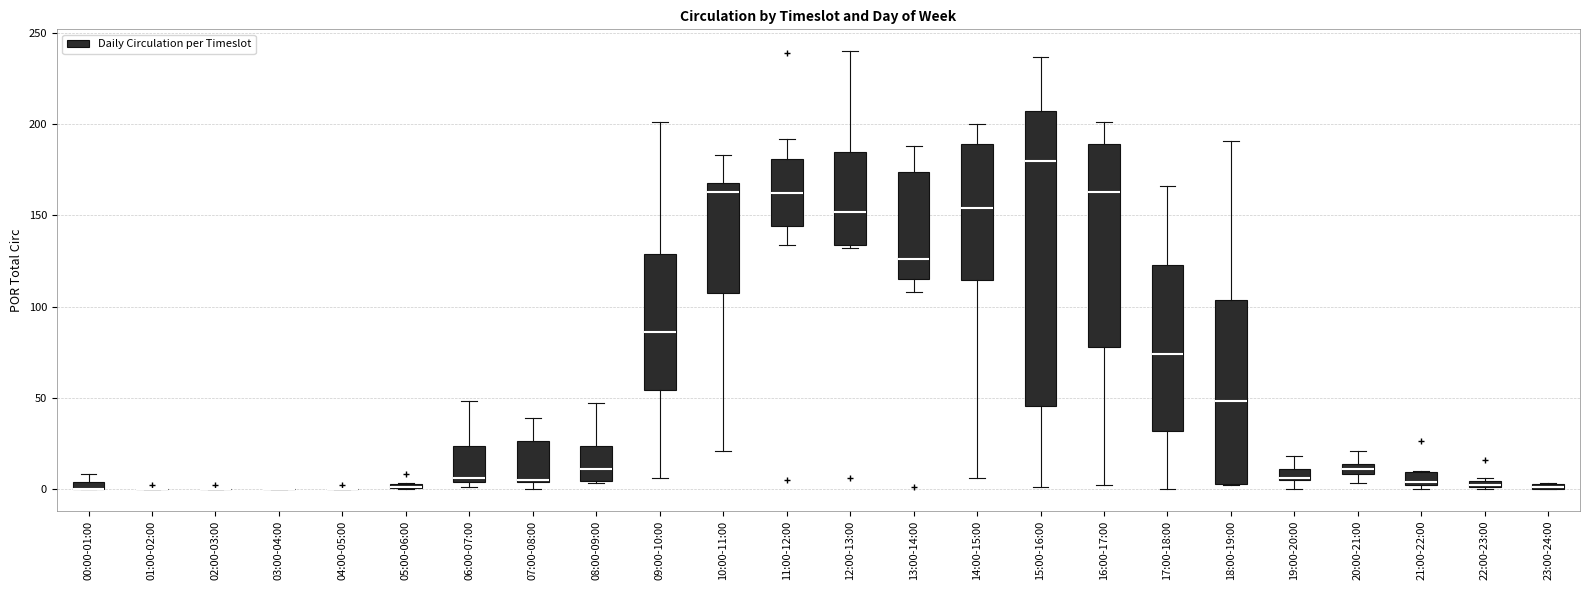

Which box is the tallest, from its lower edge to its upper edge?

15:00-16:00